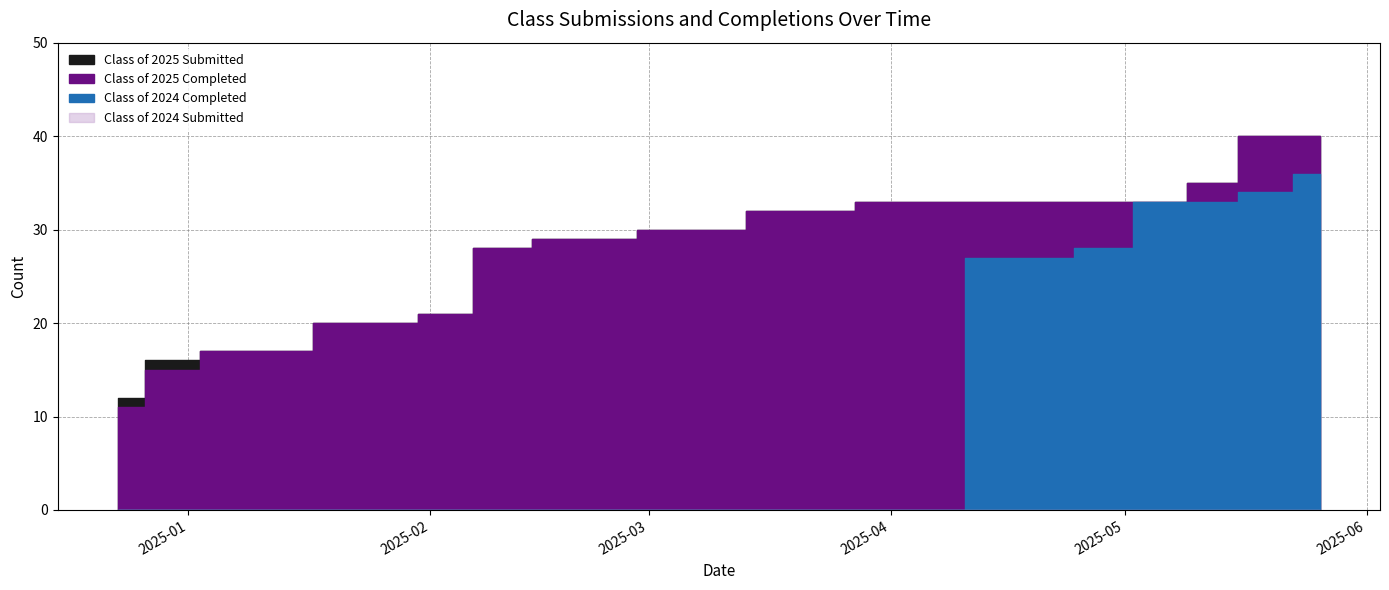

Reading left to right, extract all data points from this chart.

Class of 2025 Submitted: 12/23/2024=12	12/30/2024=16	01/06/2025=17	01/14/2025=17	01/20/2025=20	01/27/2025=20	02/03/2025=21	02/10/2025=28	02/18/2025=29	02/24/2025=29	03/03/2025=30	03/10/2025=30	03/17/2025=32	03/24/2025=32	03/31/2025=33	04/07/2025=33	04/14/2025=33	04/21/2025=33	04/28/2025=33	05/06/2025=33	05/12/2025=35	05/19/2025=40	05/26/2025=40
Class of 2025 Completed: 12/23/2024=11	12/30/2024=15	01/06/2025=17	01/14/2025=17	01/20/2025=20	01/27/2025=20	02/03/2025=21	02/10/2025=28	02/18/2025=29	02/24/2025=29	03/03/2025=30	03/10/2025=30	03/17/2025=32	03/24/2025=32	03/31/2025=33	04/07/2025=33	04/14/2025=33	04/21/2025=33	04/28/2025=33	05/06/2025=33	05/12/2025=35	05/19/2025=40	05/26/2025=40
Class of 2024 Completed: 12/23/2024=0	12/30/2024=0	01/06/2025=0	01/14/2025=0	01/20/2025=0	01/27/2025=0	02/03/2025=0	02/10/2025=0	02/18/2025=0	02/24/2025=0	03/03/2025=0	03/10/2025=0	03/17/2025=0	03/24/2025=0	03/31/2025=0	04/07/2025=0	04/14/2025=27	04/21/2025=27	04/28/2025=28	05/06/2025=33	05/12/2025=33	05/19/2025=34	05/26/2025=36
Class of 2024 Submitted: 12/23/2024=0	12/30/2024=0	01/06/2025=0	01/14/2025=0	01/20/2025=0	01/27/2025=0	02/03/2025=0	02/10/2025=0	02/18/2025=0	02/24/2025=0	03/03/2025=0	03/10/2025=0	03/17/2025=0	03/24/2025=0	03/31/2025=0	04/07/2025=0	04/14/2025=0	04/21/2025=0	04/28/2025=0	05/06/2025=0	05/12/2025=0	05/19/2025=0	05/26/2025=0